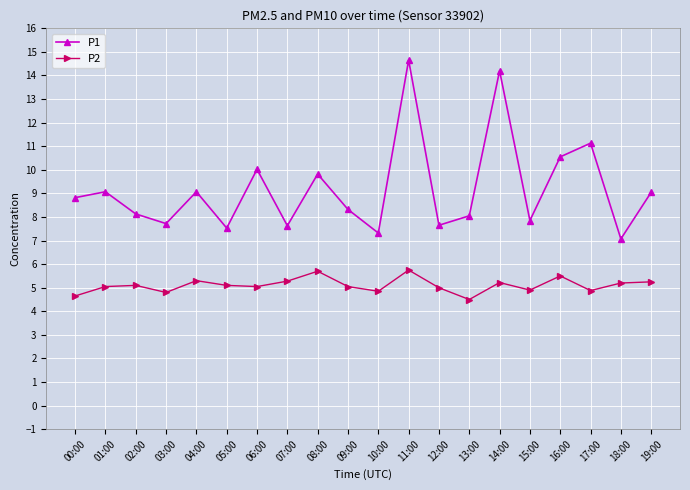

How many interior local valleys does the P2 series have?

6